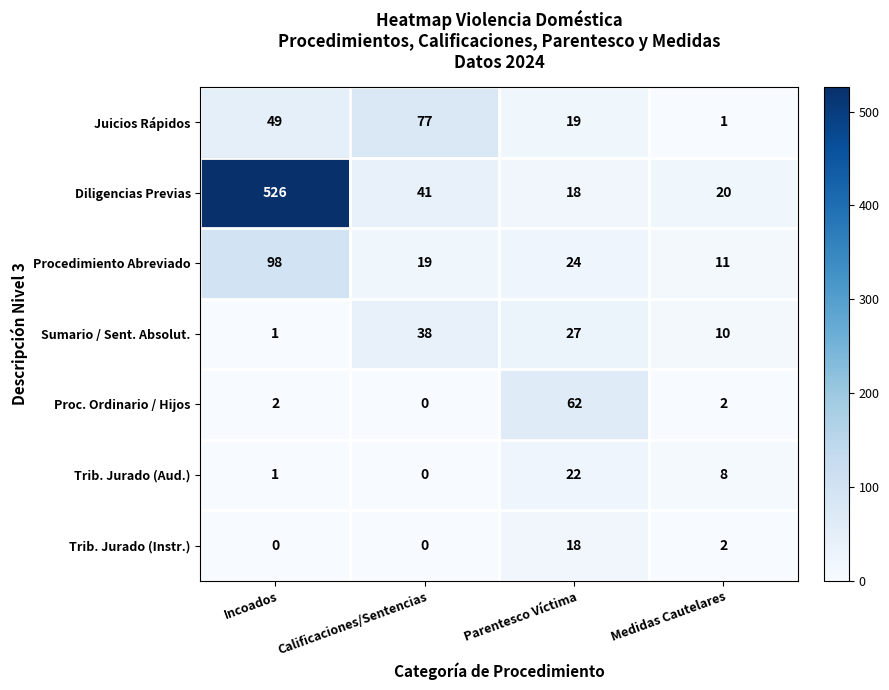

Is it true that Trib. Jurado (Aud.) equals 14 at Calificaciones/Sentencias?

False